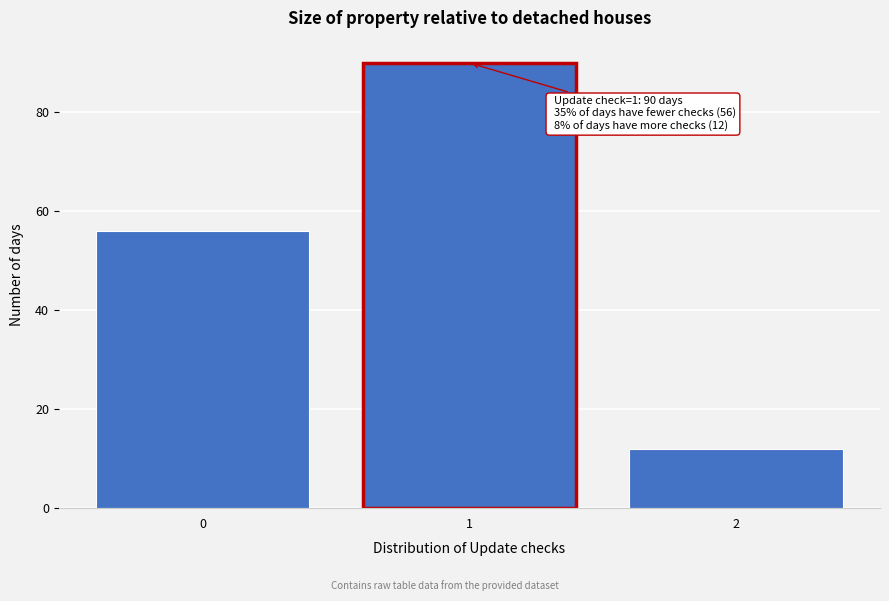

Over which range of the x-axis is the bar tallest?

0.5 to 1.5